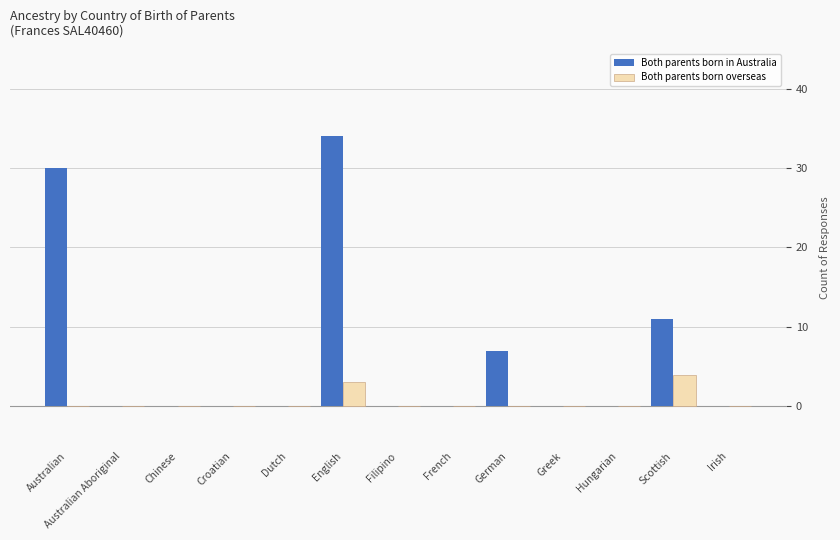

How many series are shown in this chart?

2